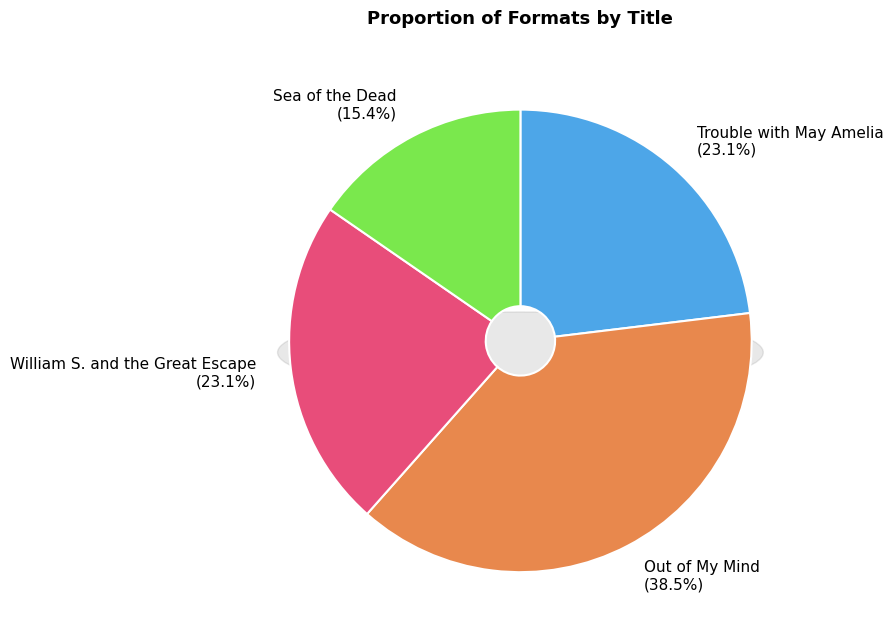

Rank the categories by value from highest to lowest.

Out of My Mind, Trouble with May Amelia, William S. and the Great Escape, Sea of the Dead